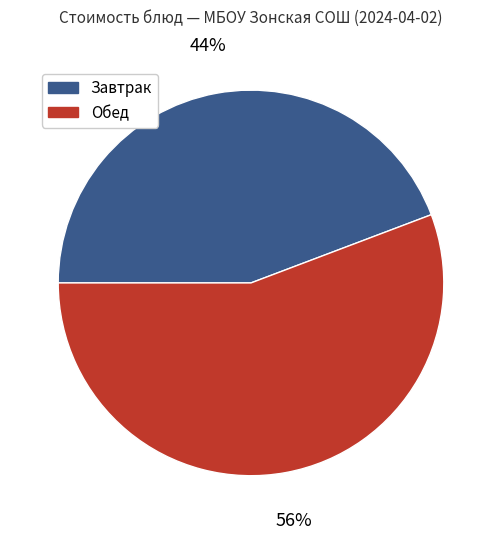

Is there any slice that represents more than half of the pie?

Yes